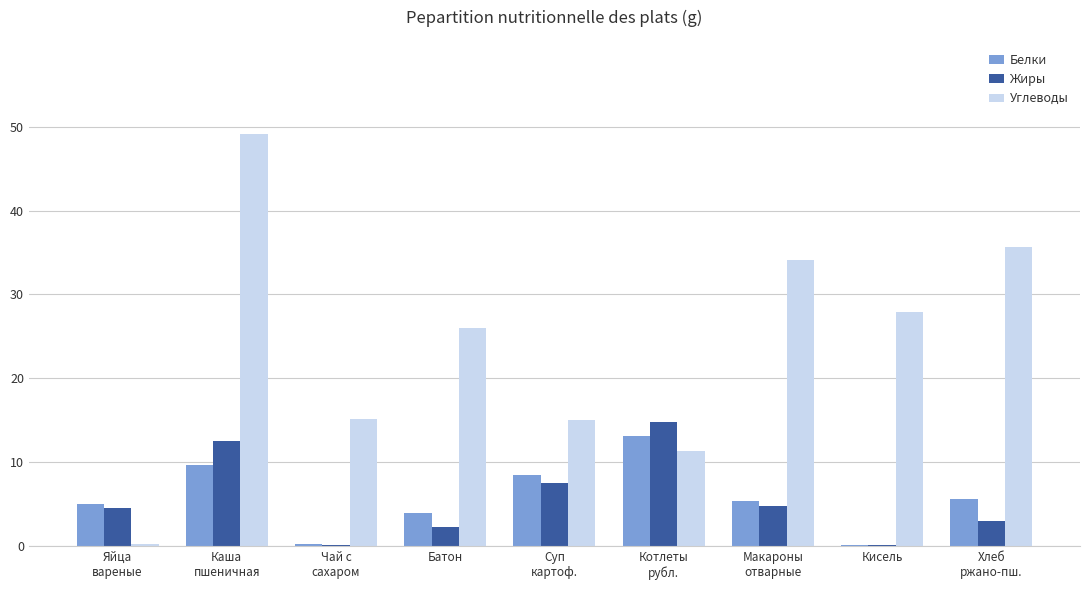

What is the sum of all Углеводы values?

214.9